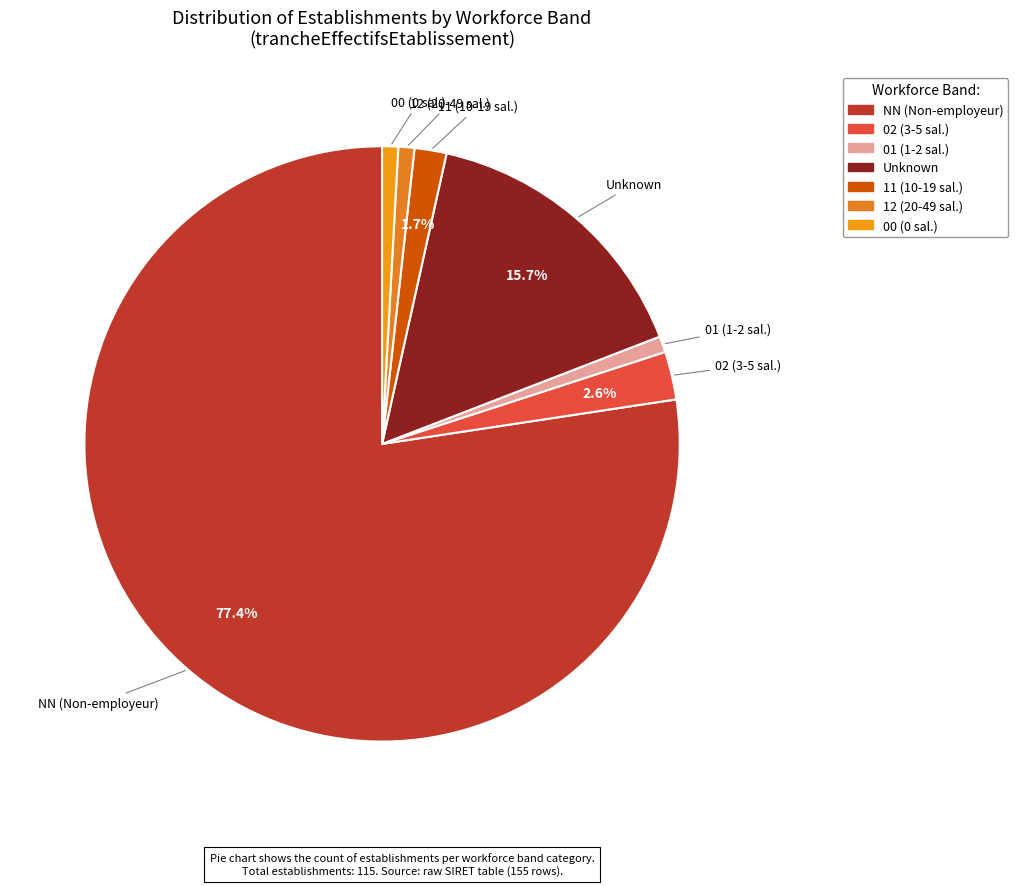

Is there a majority slice in this chart?

Yes